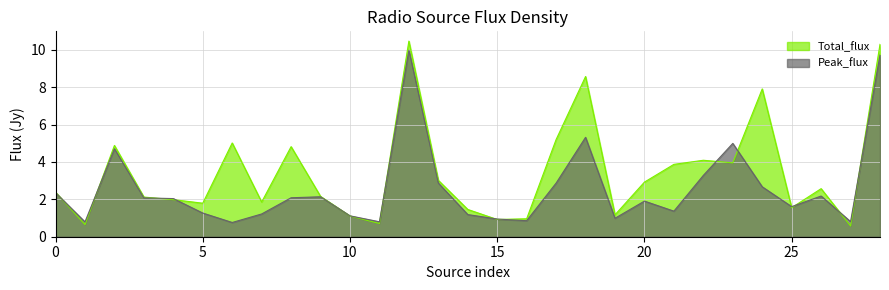

Rank the series by their maximum value, from highest to lowest.

Total_flux, Peak_flux